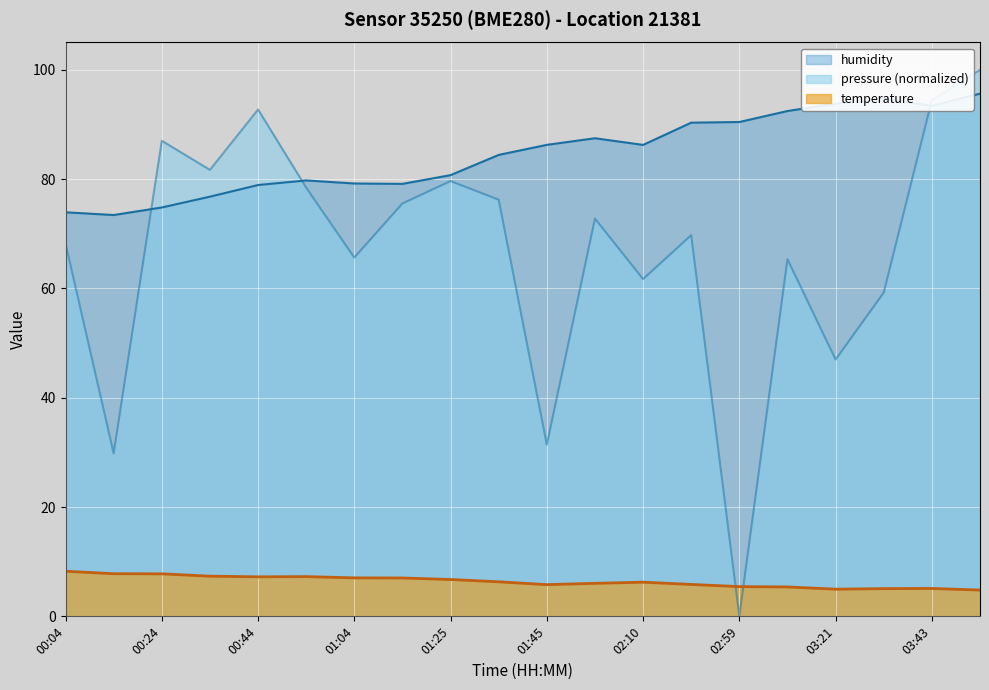

How many data points in pressure are less than 72?

10